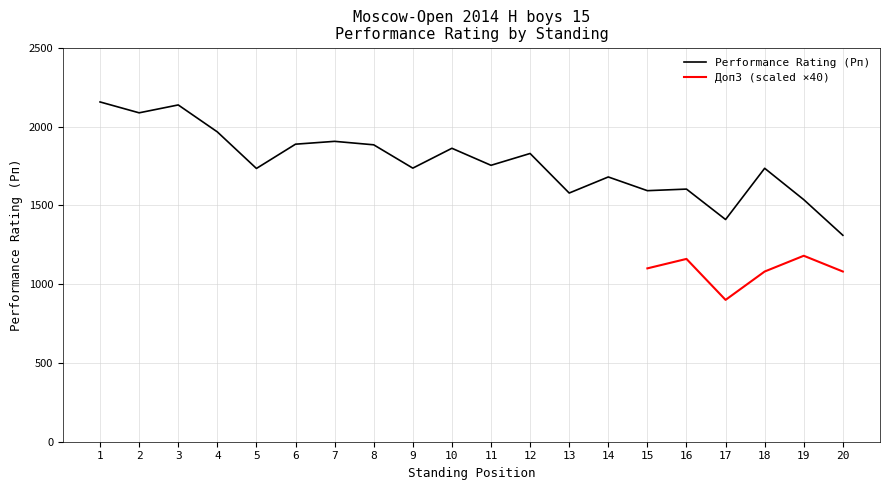

Which has a higher value, 17 or 15?

15